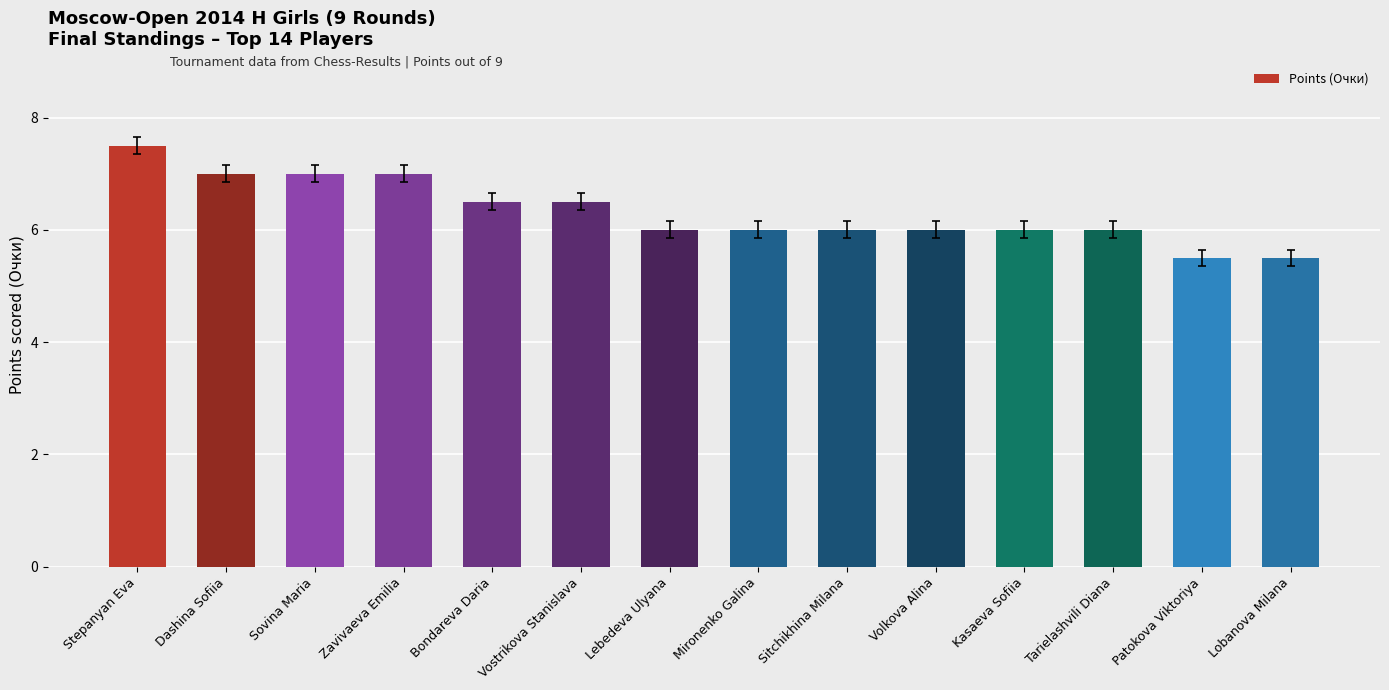

The value at Patokova Viktoriya is 9.9. True or false?

False